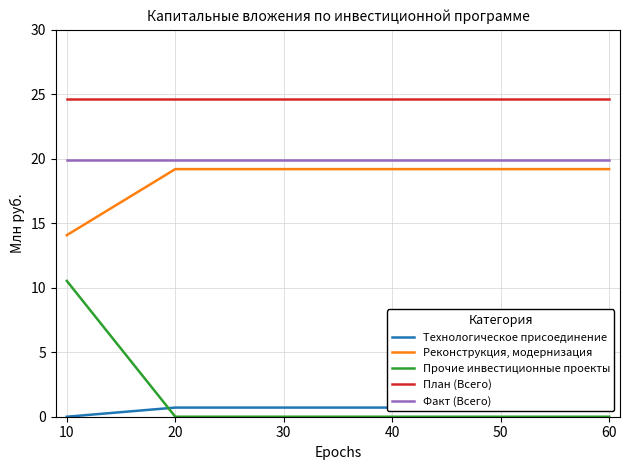

What is the value of the Факт (Всего) point at the 2nd from the left?

19.9